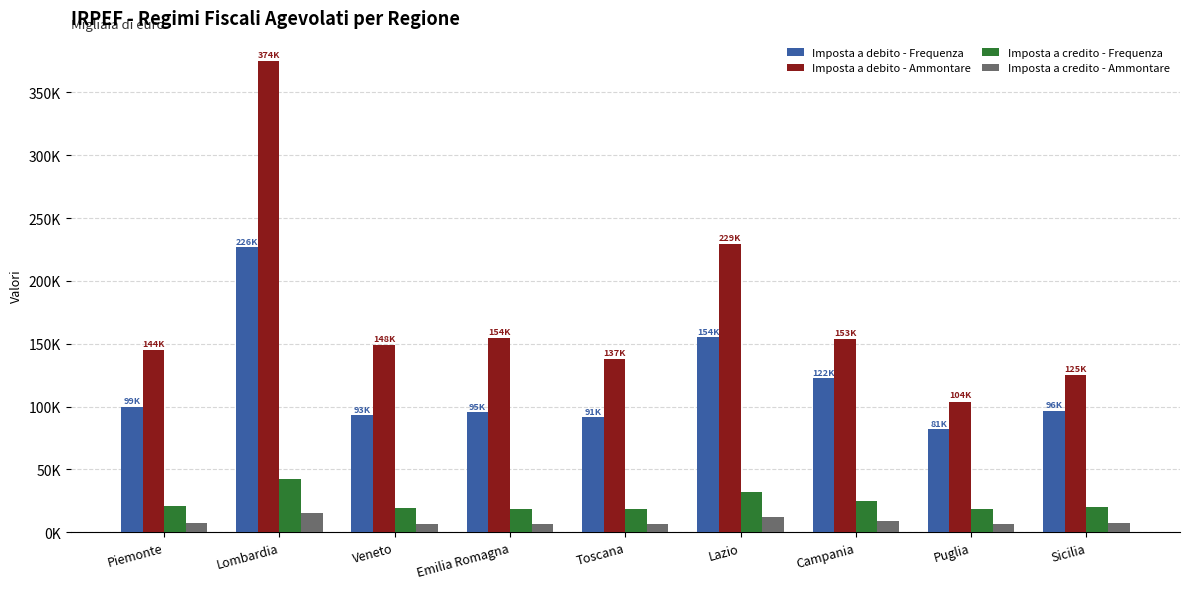

Rank the series by their maximum value, from highest to lowest.

Imposta a debito - Ammontare, Imposta a debito - Frequenza, Imposta a credito - Frequenza, Imposta a credito - Ammontare